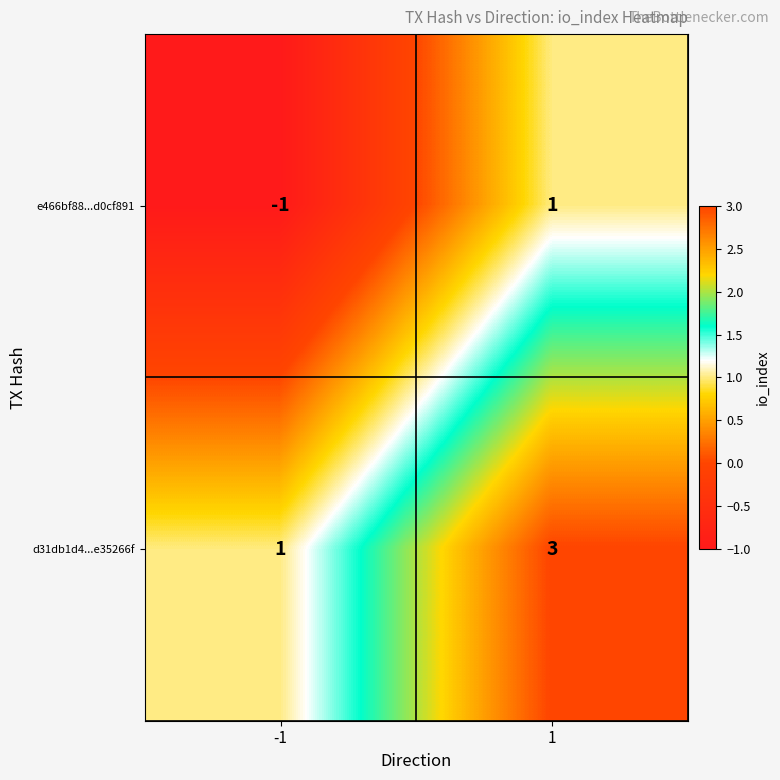

The e466bf88...d0cf891 series shows 0 at -1. True or false?

False